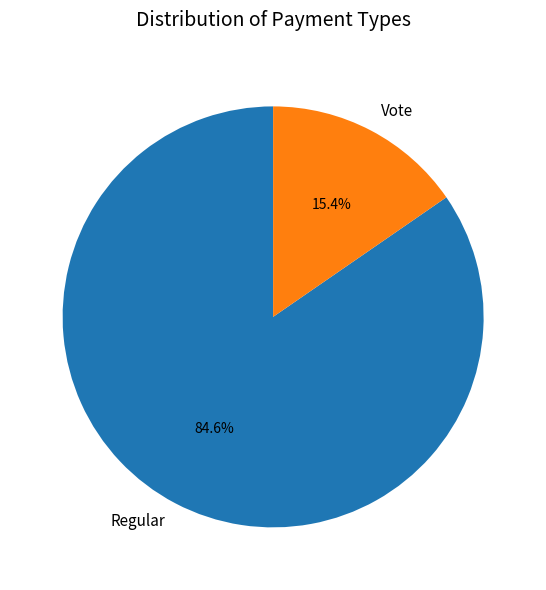

Which has a higher value, Vote or Regular?

Regular